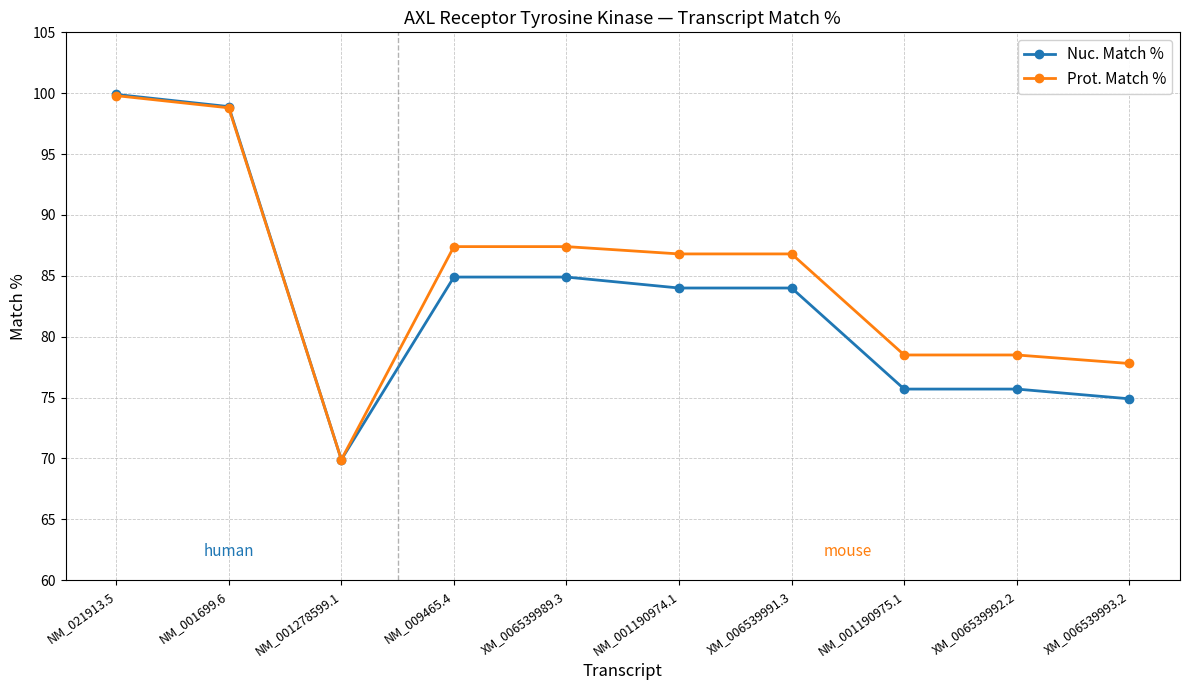

At which category does Nuc. Match % reach its first local valley?

NM_001278599.1